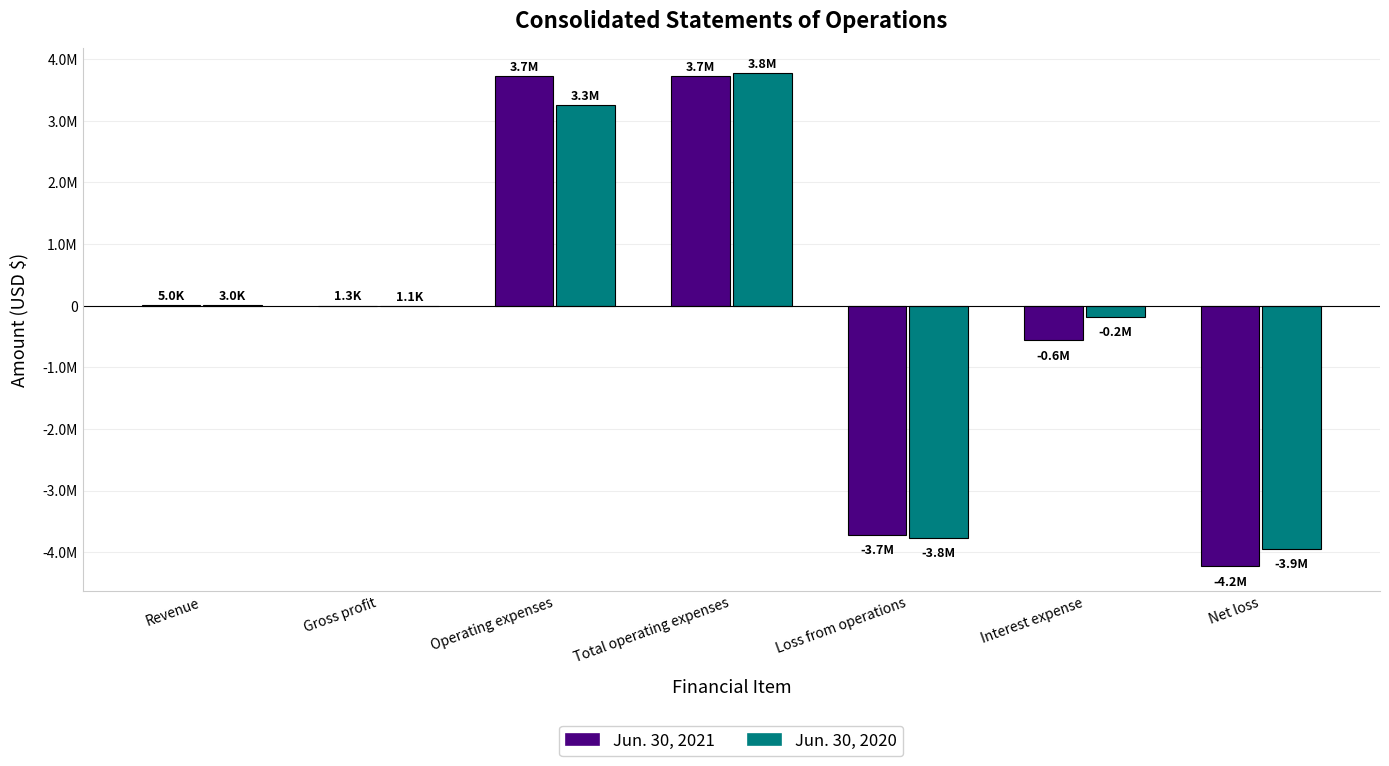

What is the sum of all Jun. 30, 2021 values?

-1061895